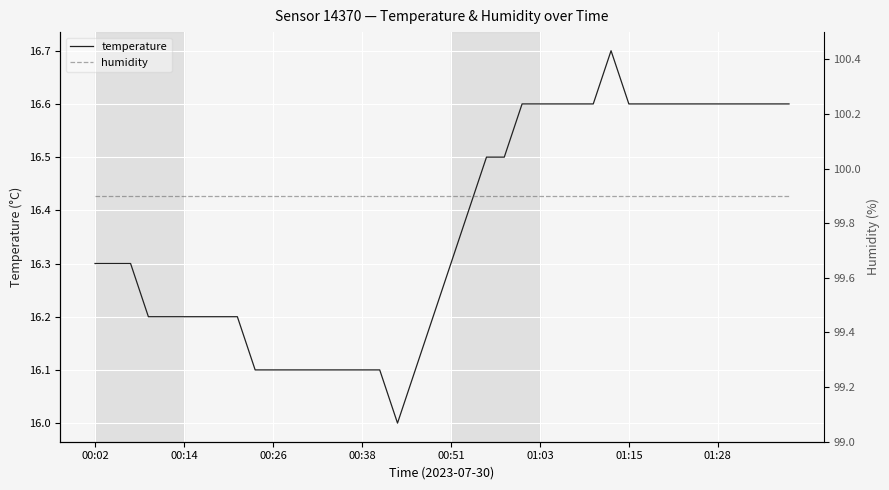

What is the difference between the maximum and minimum values in the temperature series?

0.7